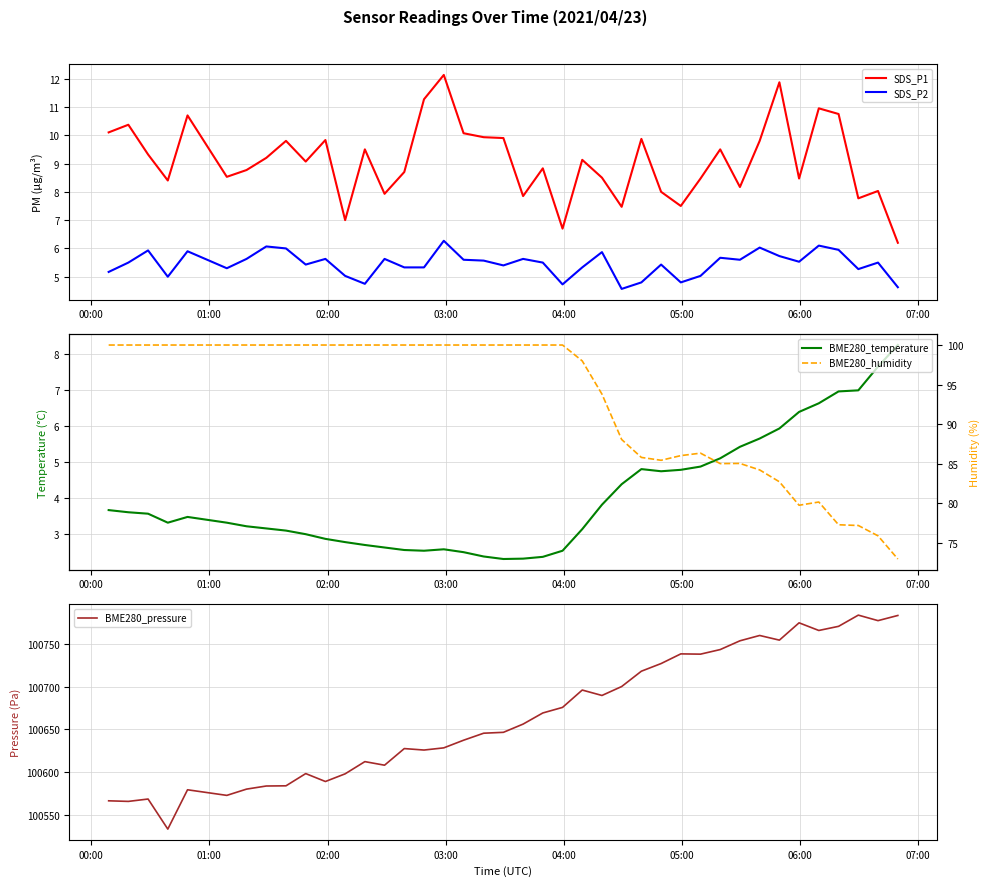

True or false: SDS_P1 and SDS_P2 cross at least once.

False